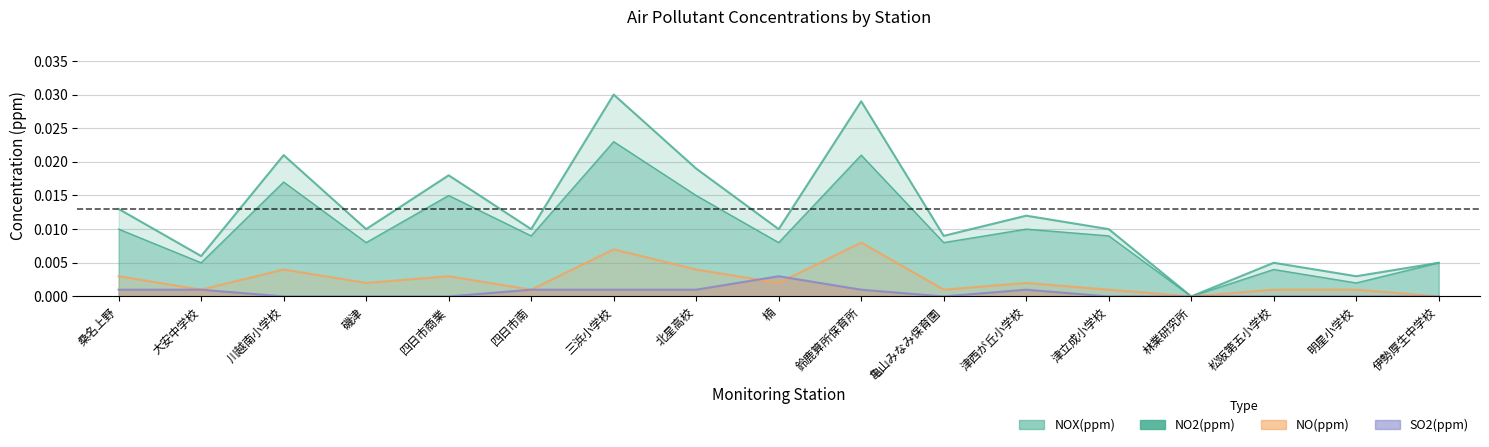

Rank the series by their average value, from lowest to highest.

SO2(ppm), NO(ppm), NO2(ppm), NOX(ppm)